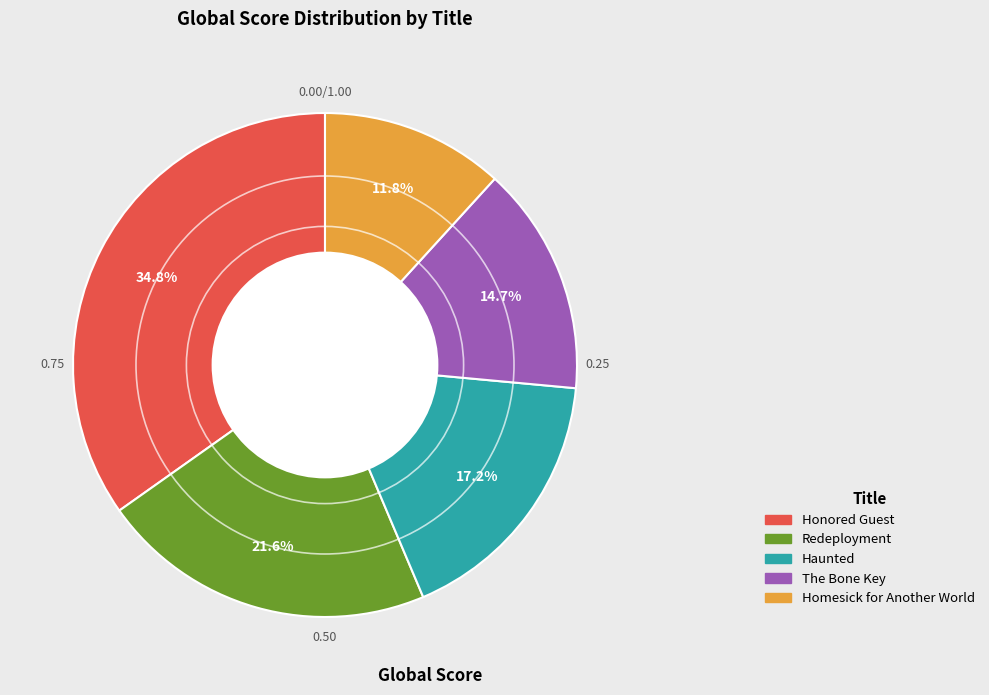

What percentage is the Honored Guest slice, to the nearest percent?

35%